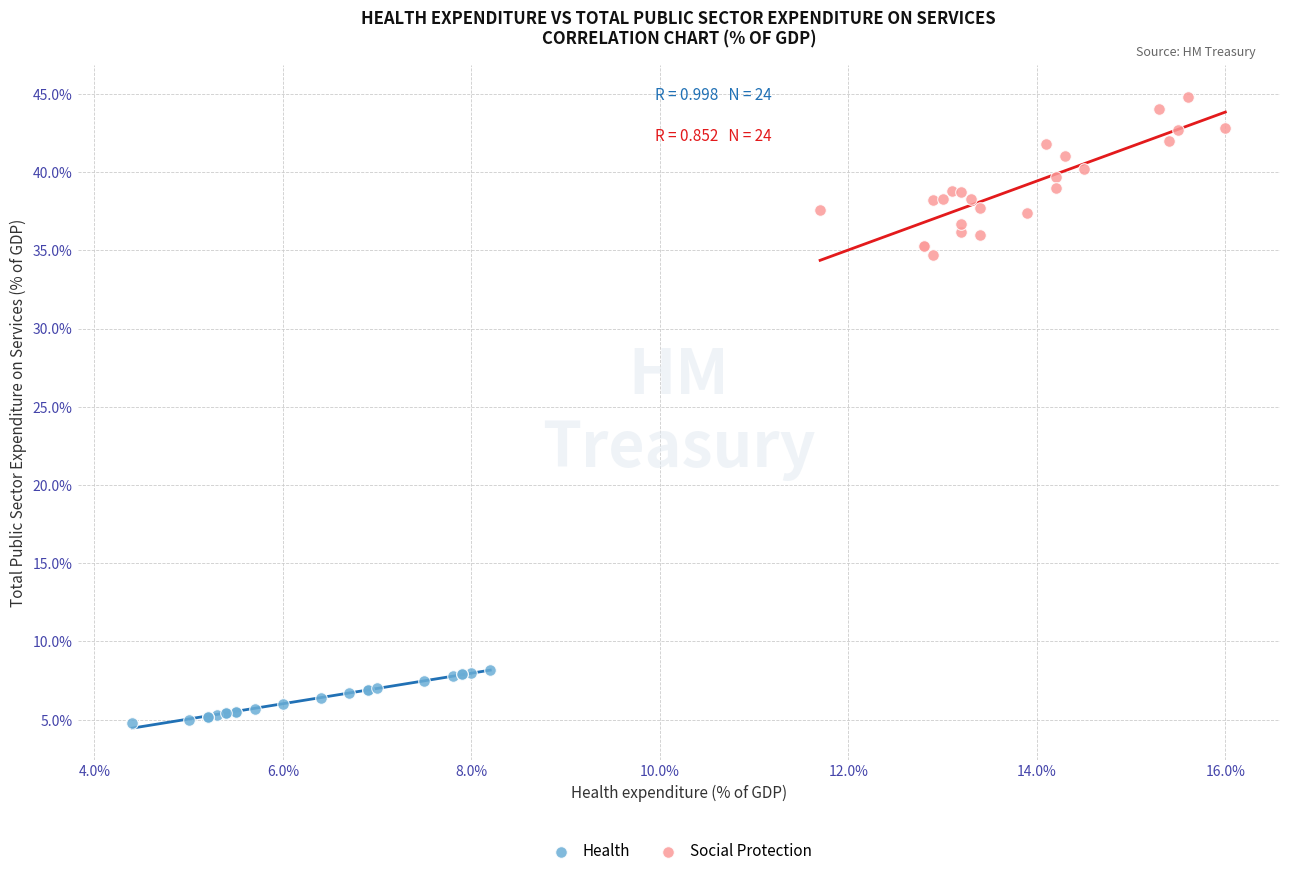

Which series reaches the minimum Y coordinate?

Health